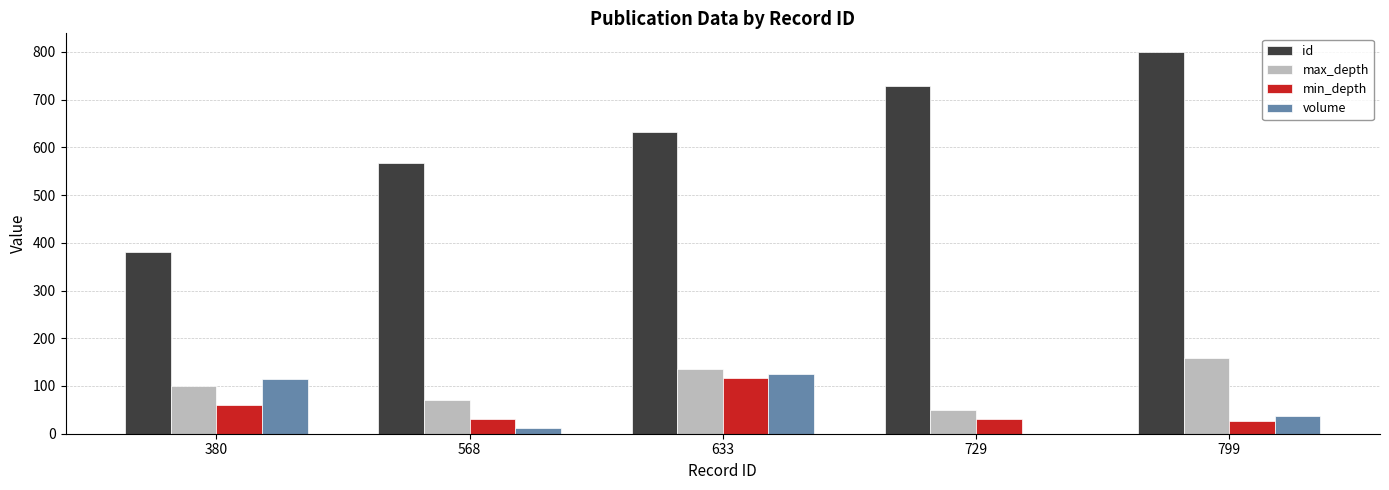

At which label is id closest to 589?

568